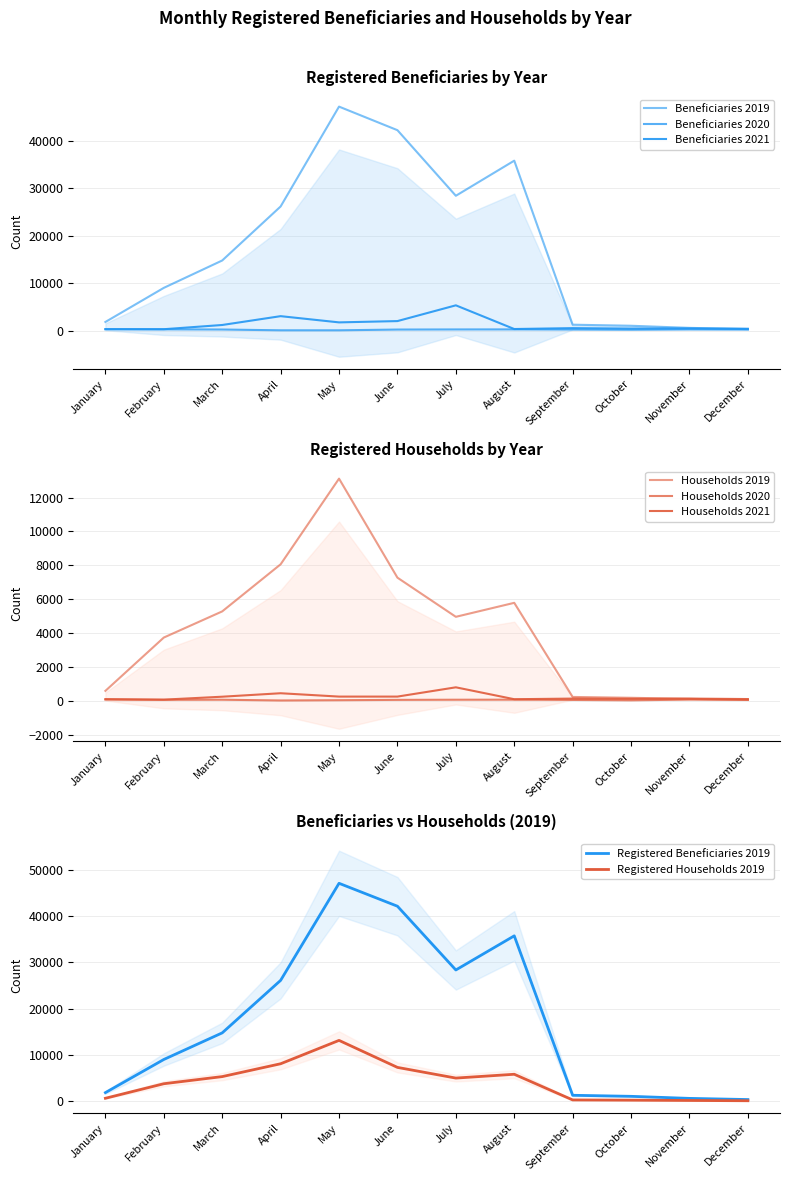

What is the difference between the maximum and second lowest values in the Registered Households 2021 series?

703